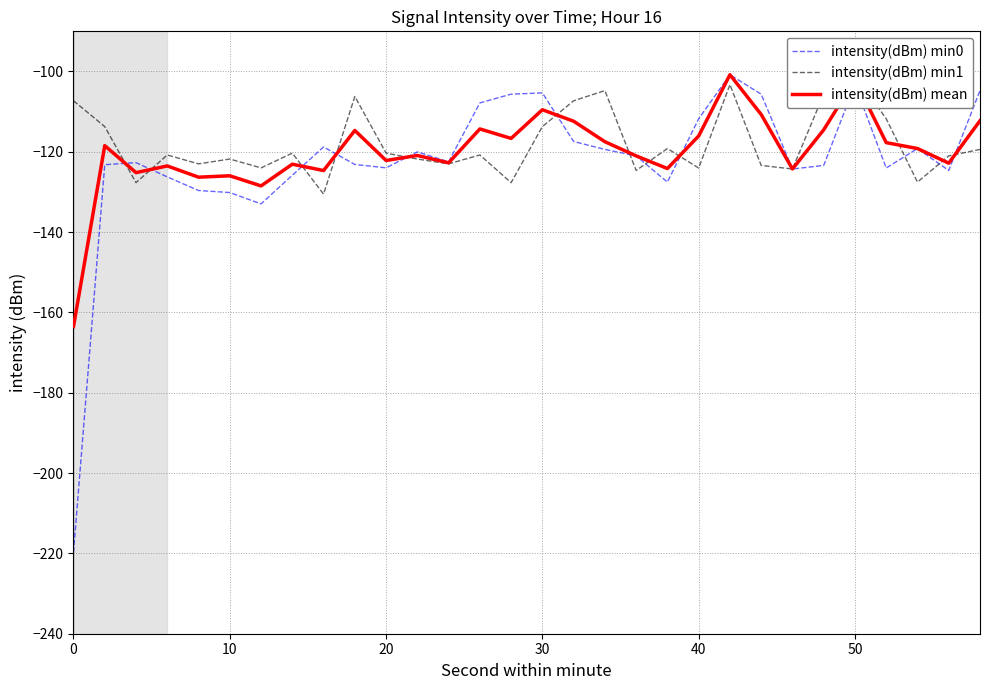

What is the difference between the second highest and minimum values in the intensity(dBm) mean series?

61.5